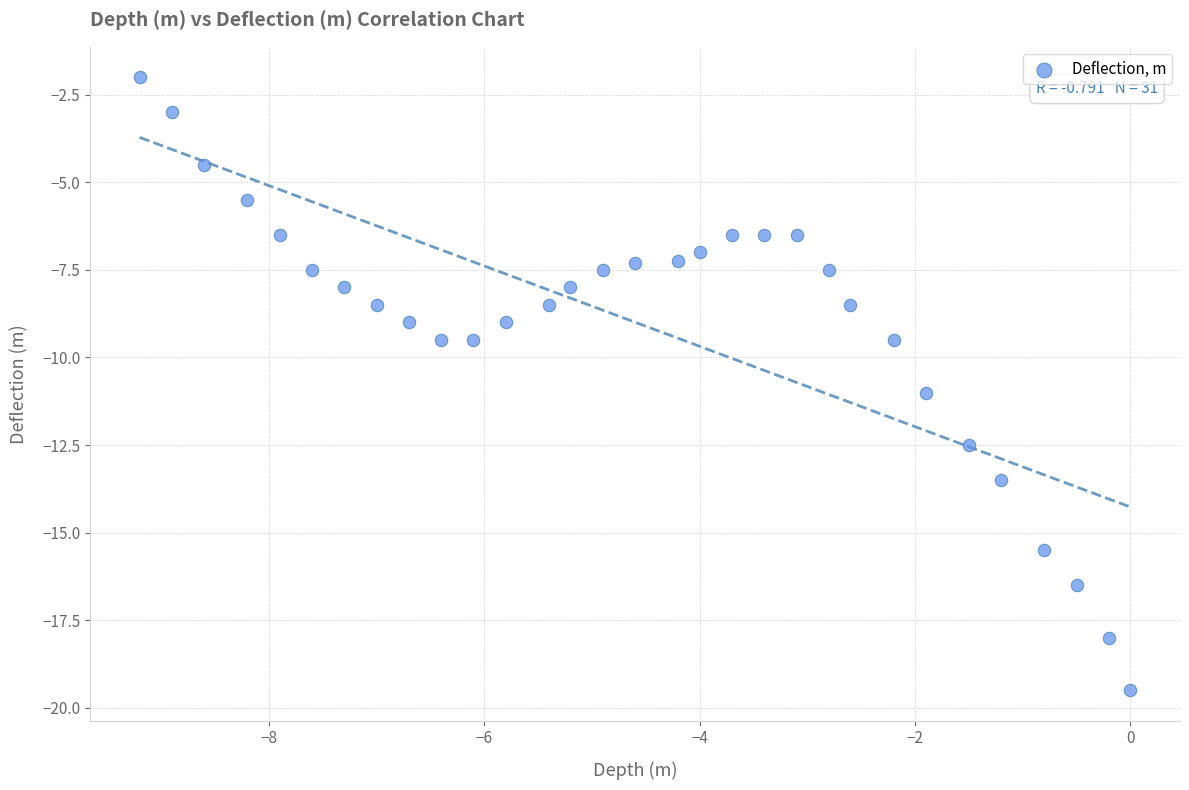

What is the range of X values (max minus min)?

9.2